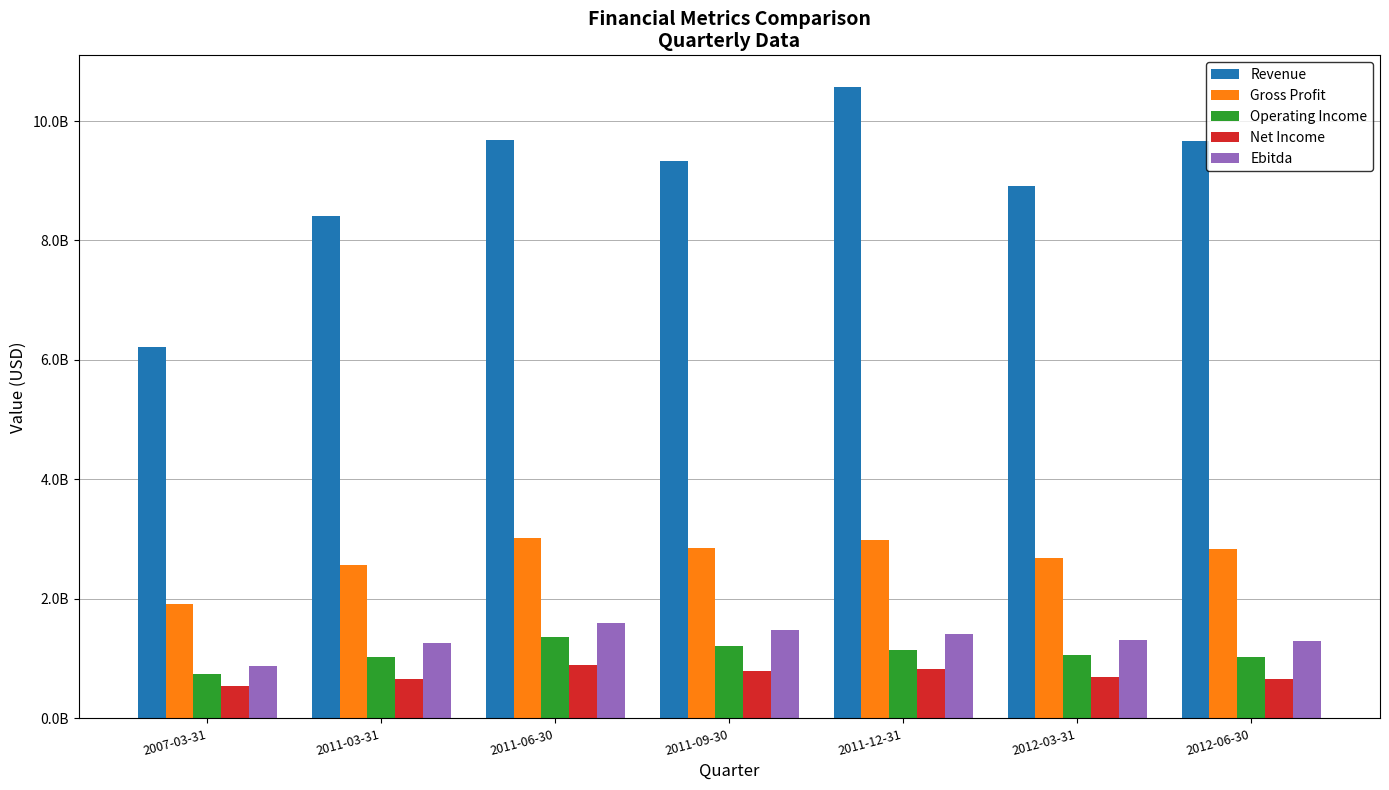

What is the sum of the Net Income values at 2011-12-31 and 2007-03-31?

1367000000